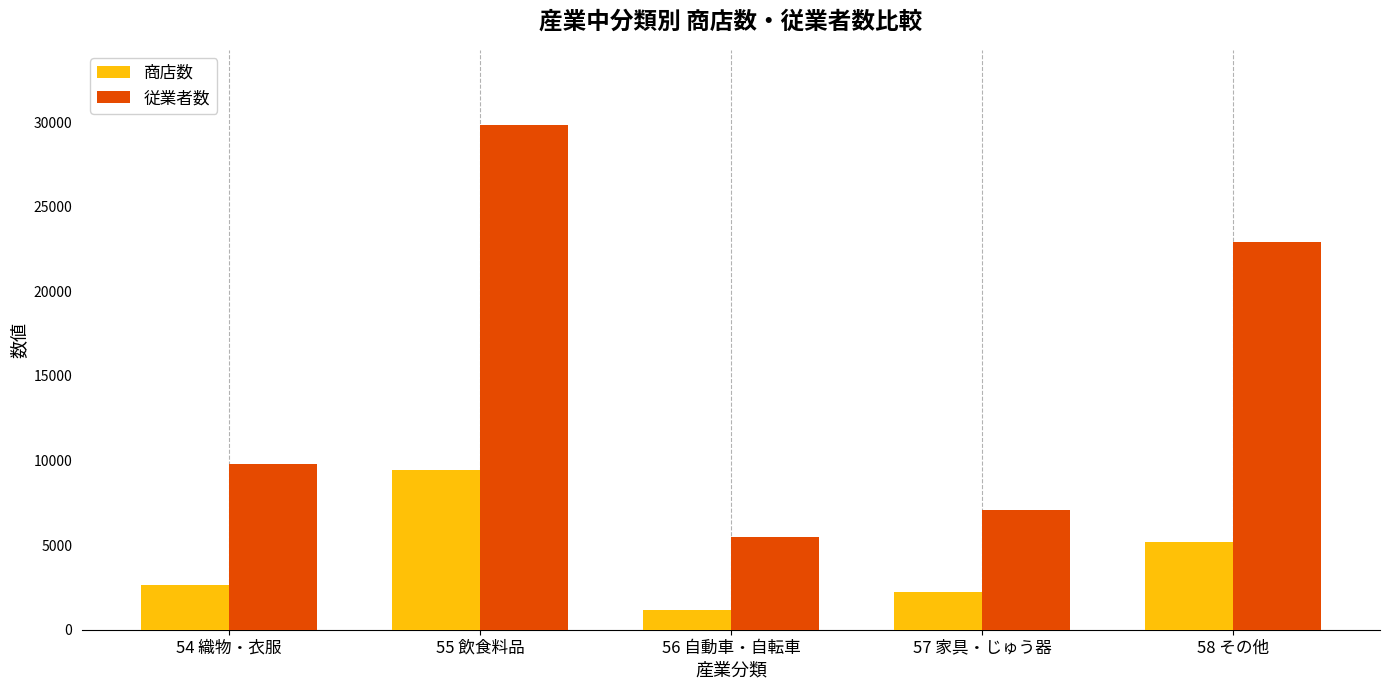

Reading left to right, transcribe all the data shown in this chart.

商店数: 2636	9412	1141	2246	5159
従業者数: 9767	29795	5502	7091	22935